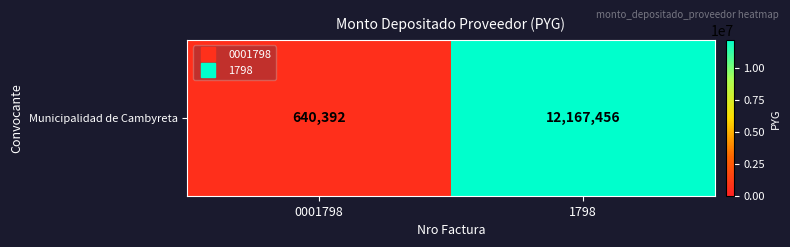

Rank the categories by value from highest to lowest.

1798, 0001798